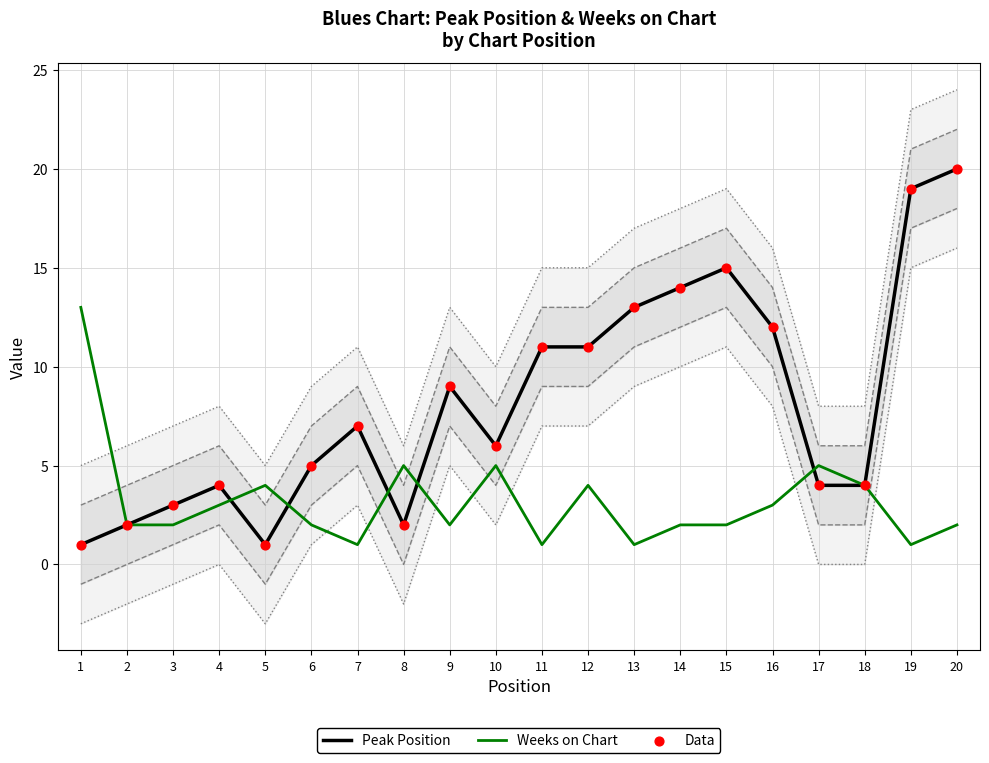

At which category is the sum across all series the highest?

20